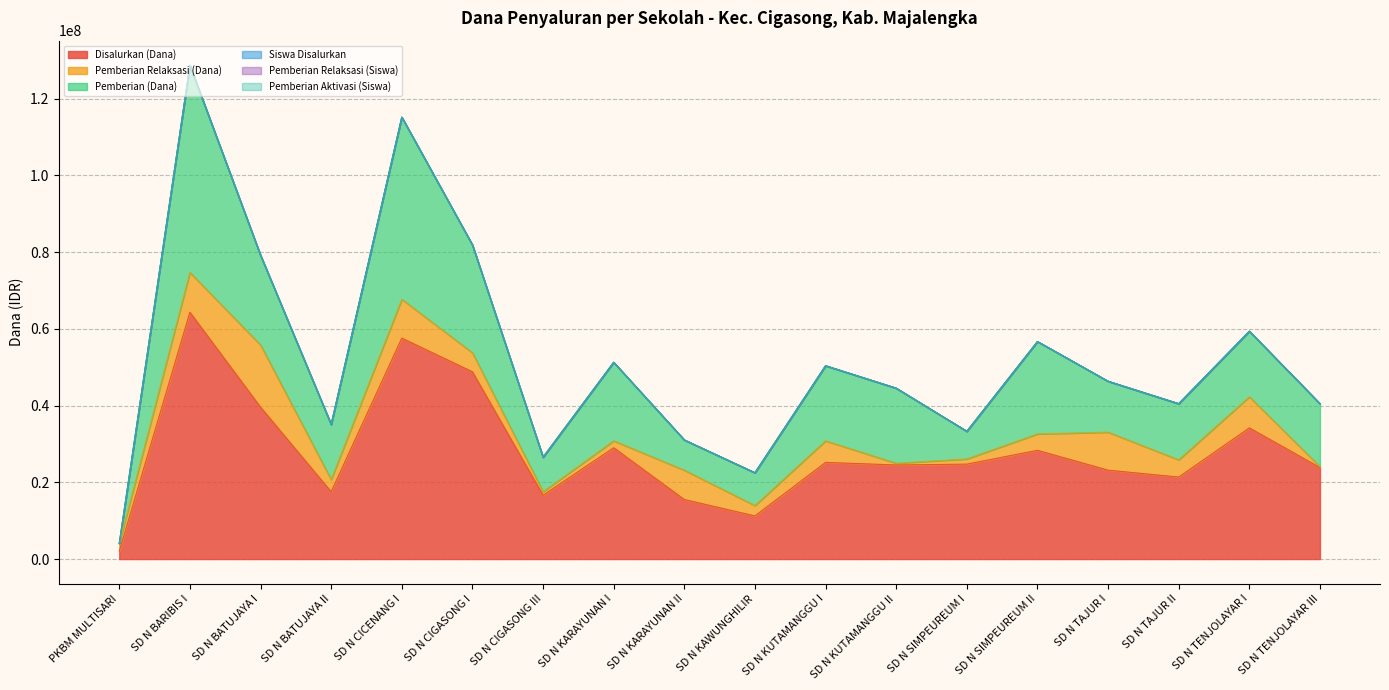

The Pemberian Aktivasi (Siswa) series shows 18 at SD N KUTAMANGGU II. True or false?

False